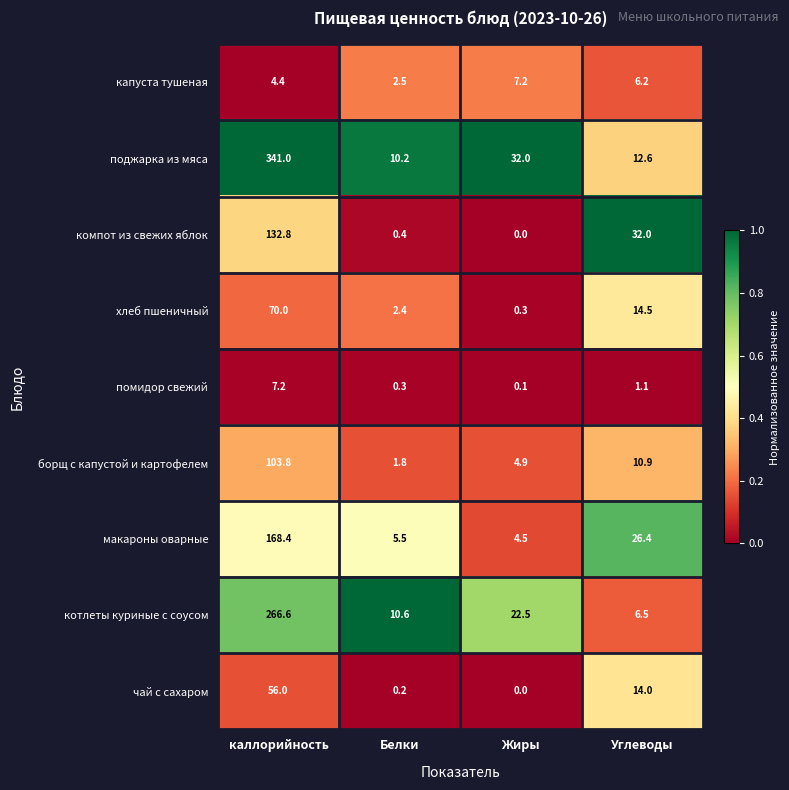

What is the sum of all компот из свежих яблок values?

165.2